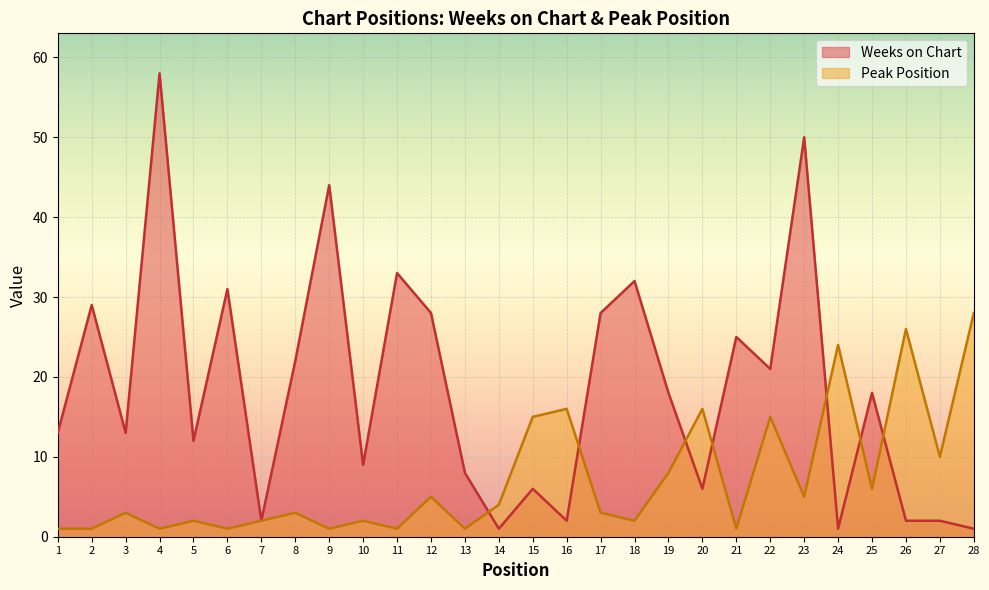

Which series changed the most between 8 and 27?

Weeks on Chart